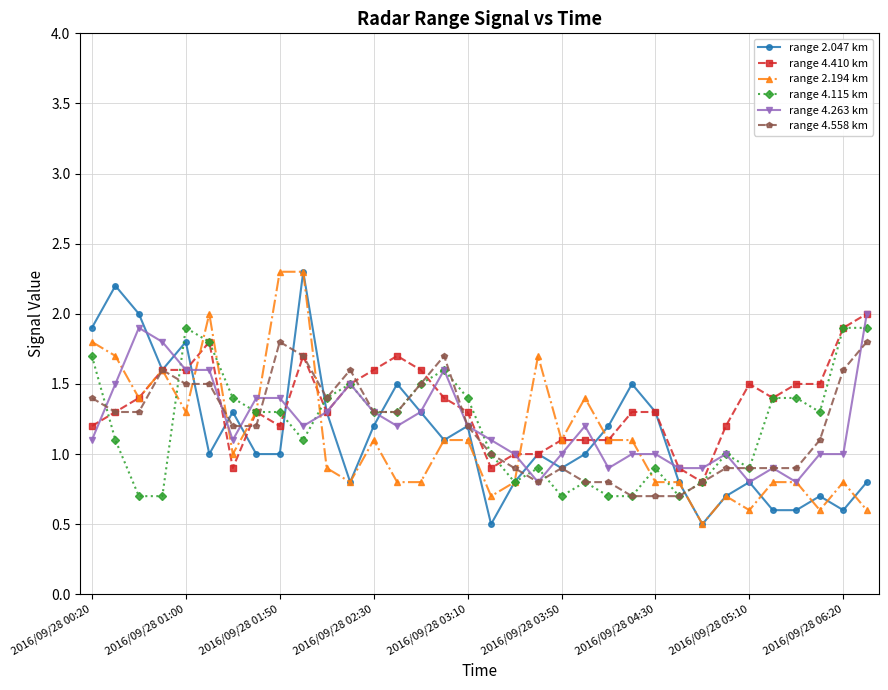

What is the lowest value of the range 4.558 km series?

0.7